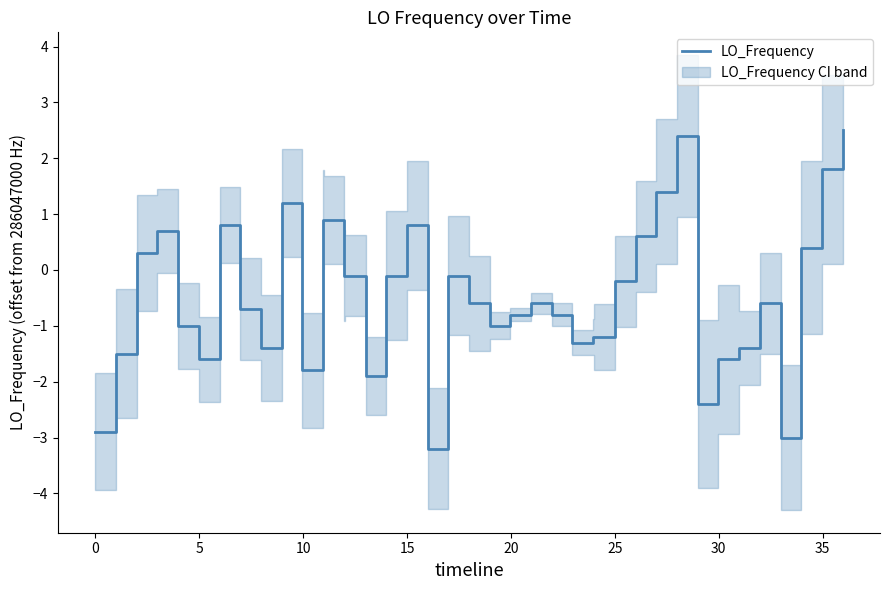

What is the minimum value shown in the chart?

-3.2